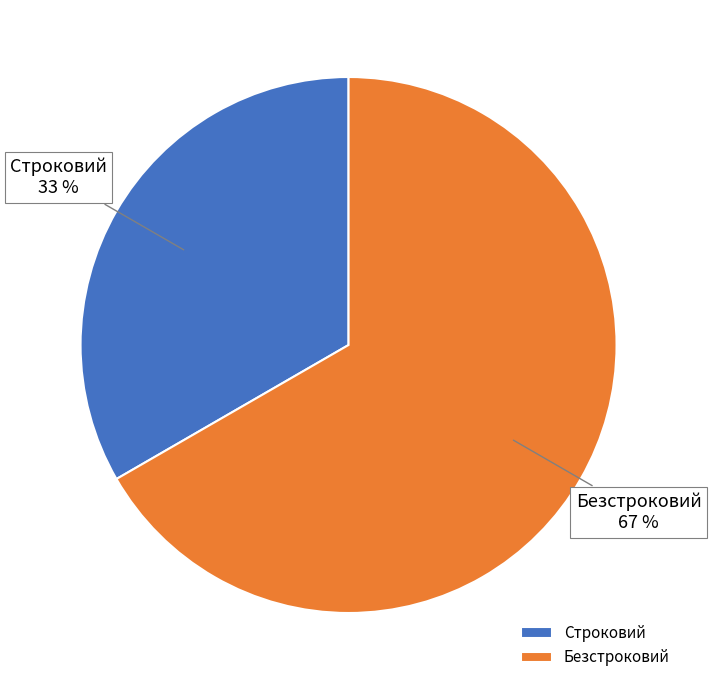

To the nearest percent, what is the combined percentage of Безстроковий and Строковий?

100%